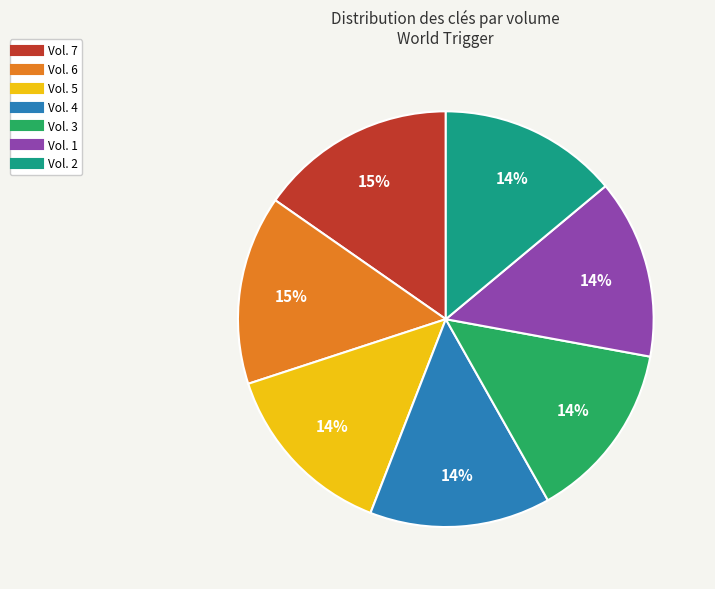

The Vol. 7 slice represents 24% of the pie. True or false?

False